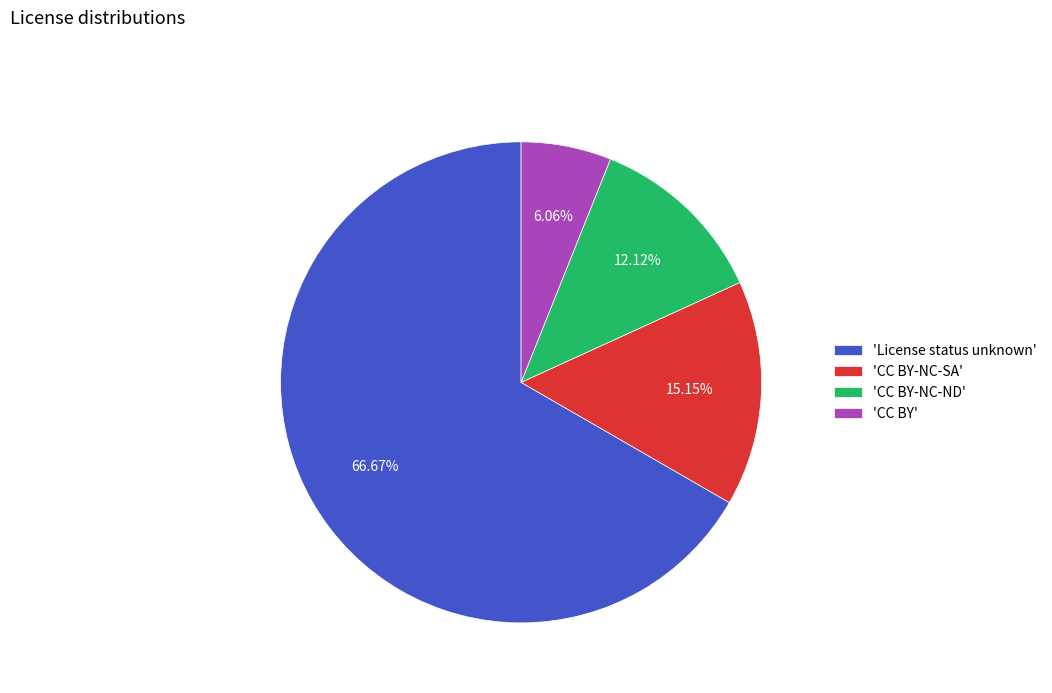

Rank the categories by value from highest to lowest.

'License status unknown', 'CC BY-NC-SA', 'CC BY-NC-ND', 'CC BY'